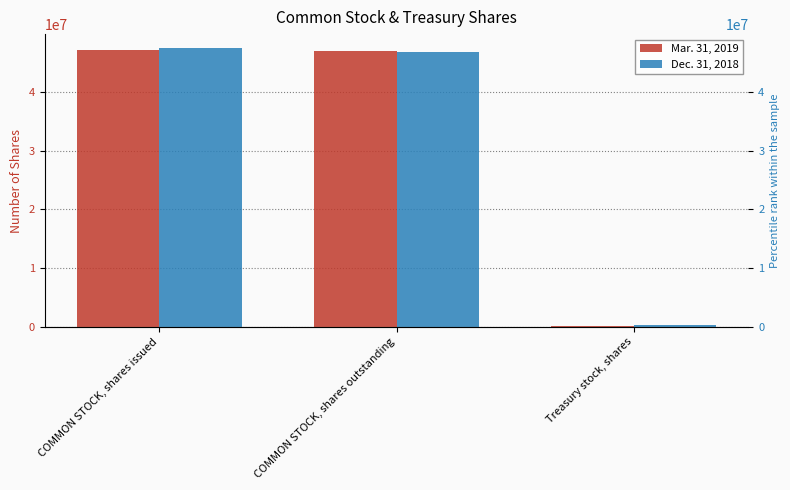

What is the label of the 1st bar from the left?

COMMON STOCK, shares issued